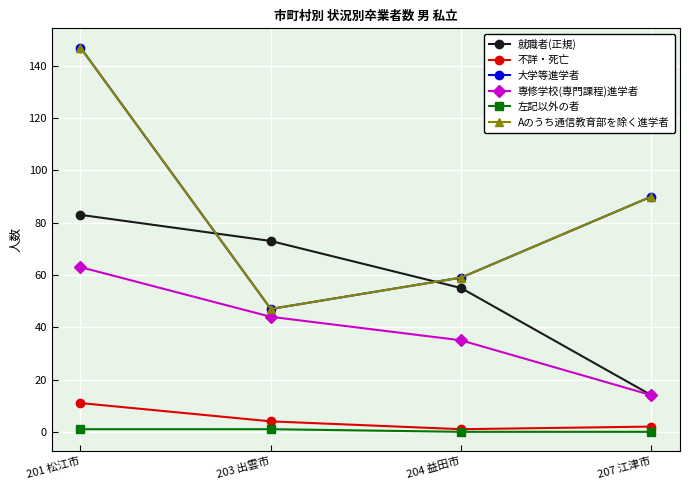

Does the chart have visible grid lines?

Yes